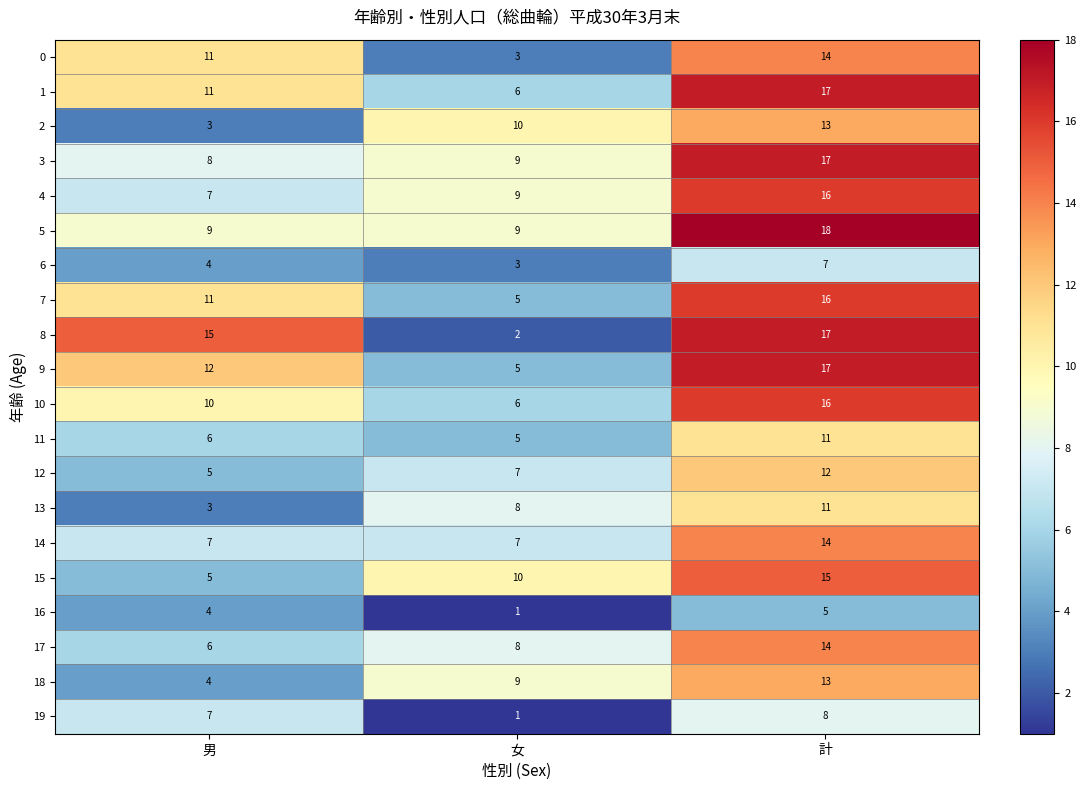

Is the value of 4 at 計 greater than the value of 16 at 女?

Yes